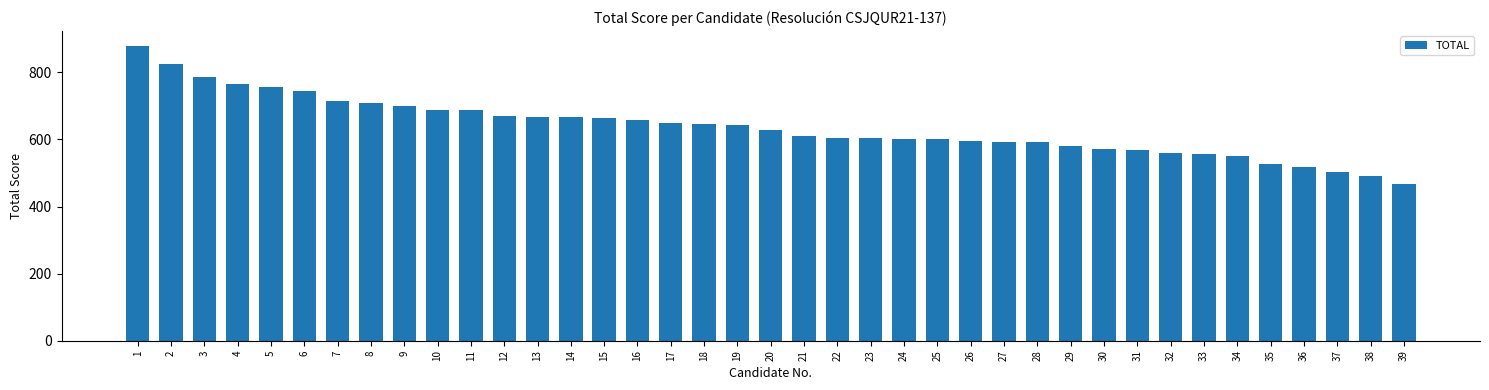

Which category has the lowest value across all series?

39